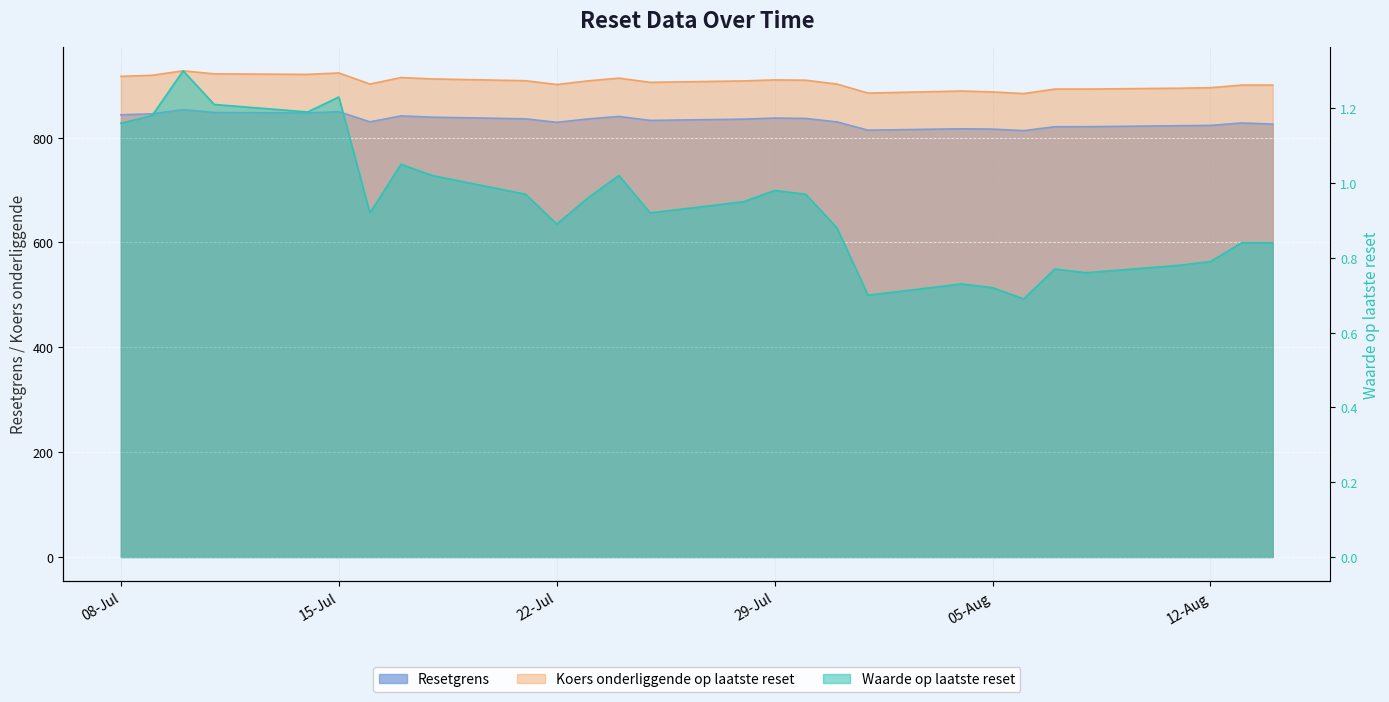

Which series has the widest spread of values?

Koers onderliggende op laatste reset